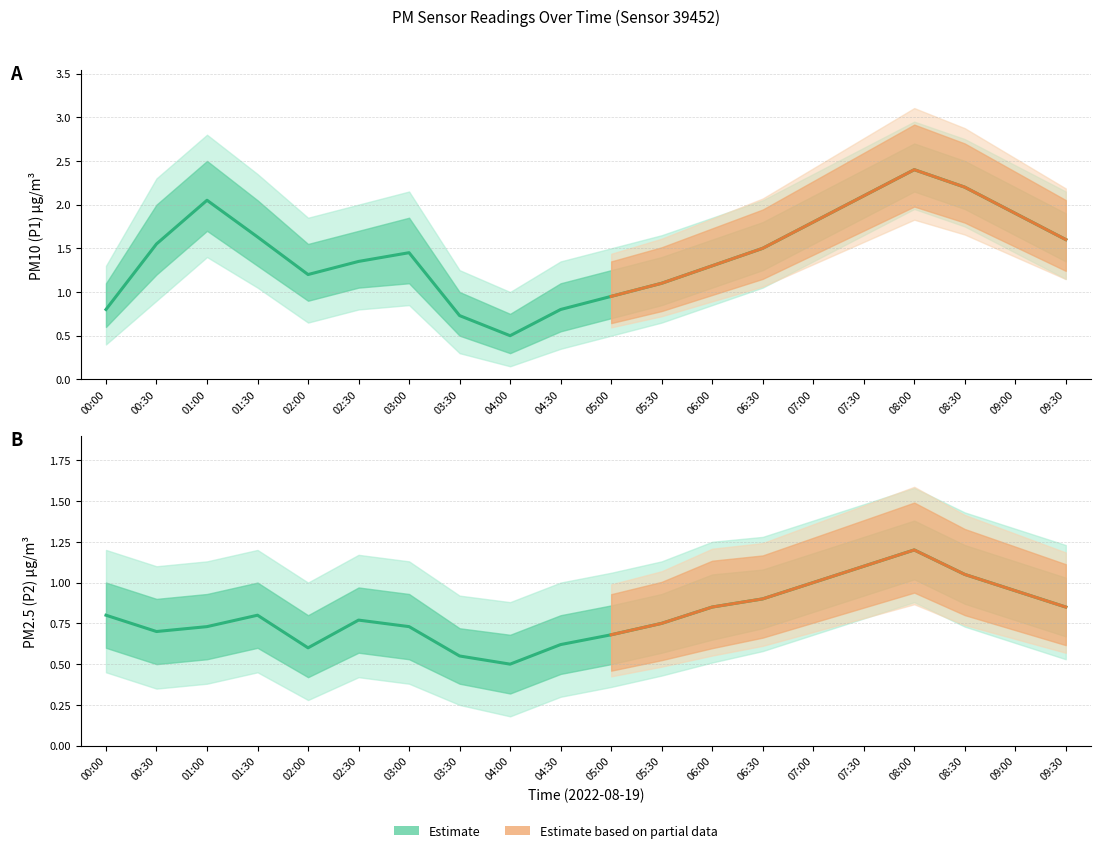

What is the spread (max minus min) of values at 08:00?

1.2